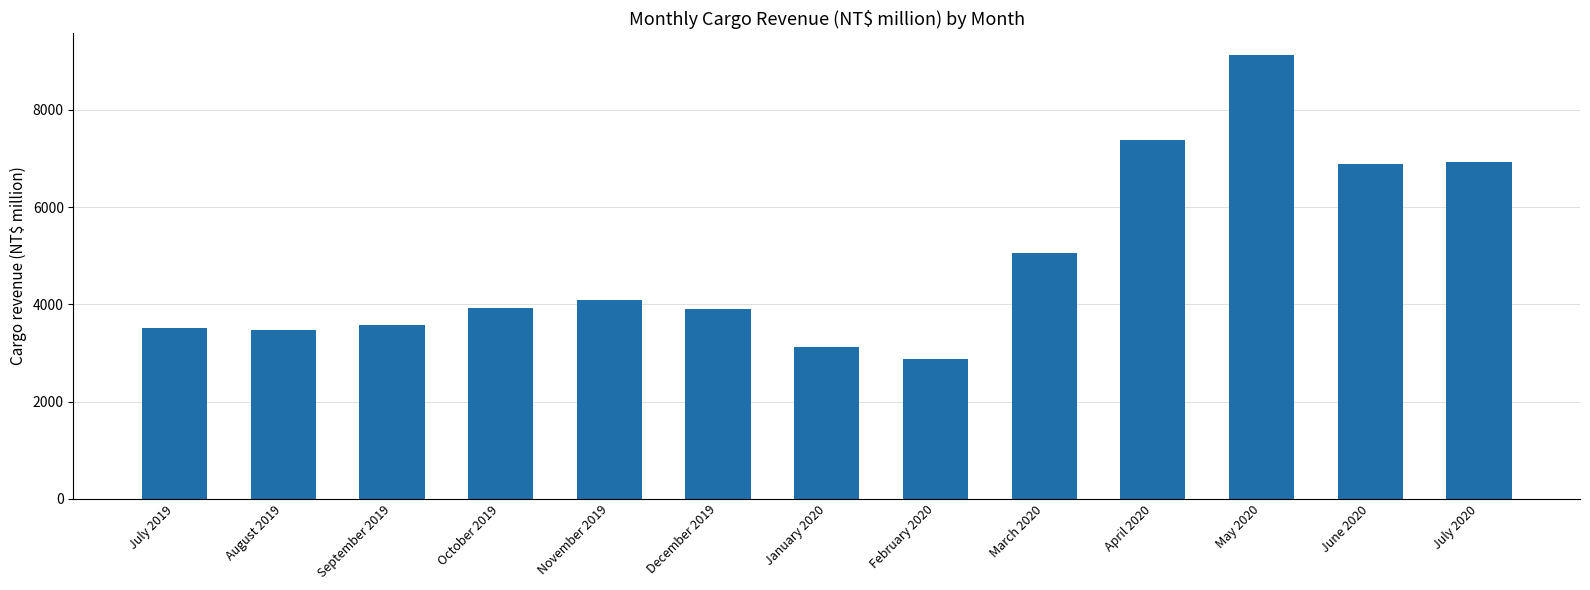

What is the difference between the second highest and second lowest values?

4275